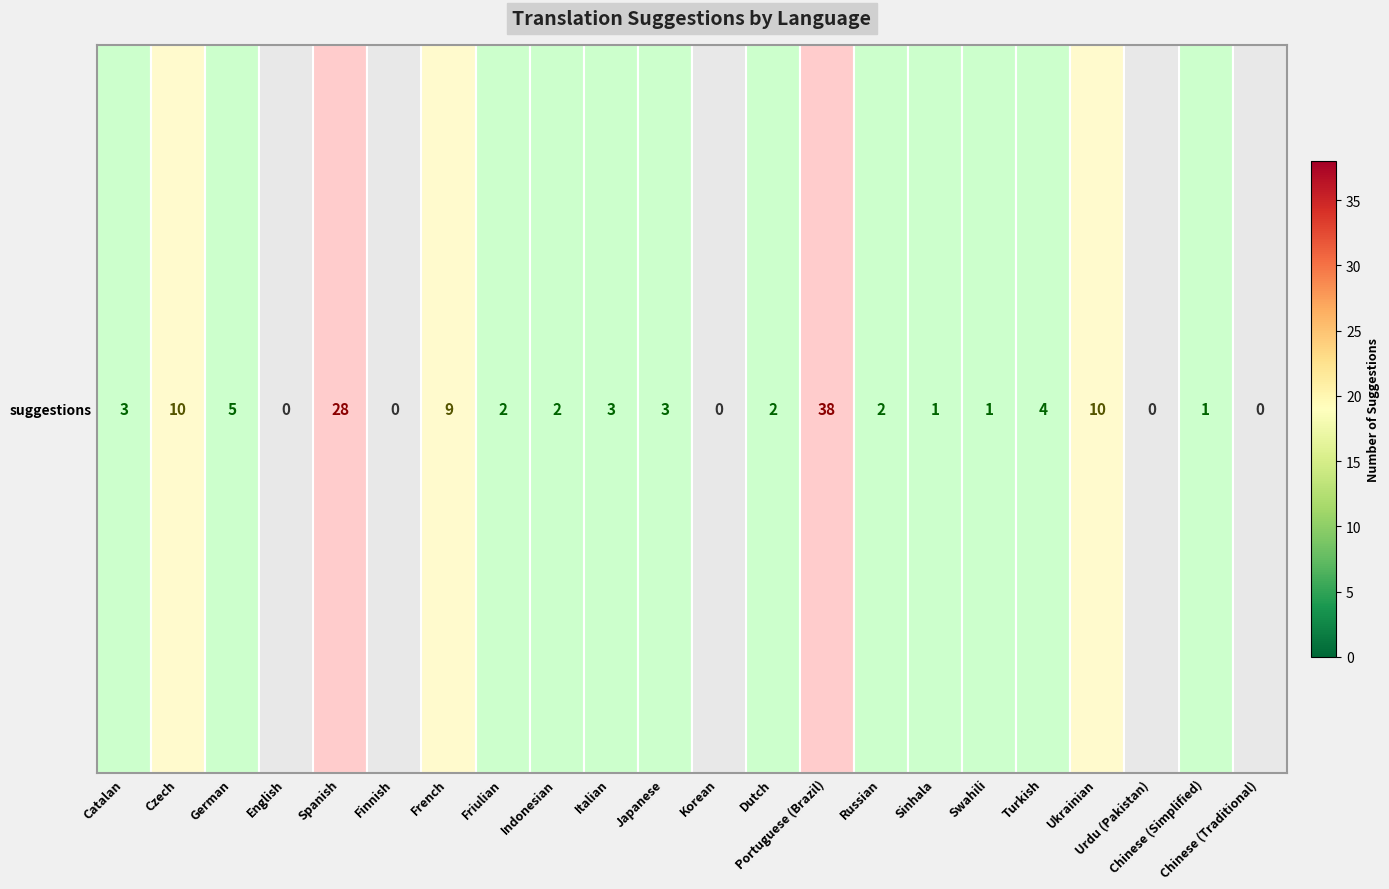

List the labels in order of value, smallest first.

English, Finnish, Korean, Urdu (Pakistan), Chinese (Traditional), Sinhala, Swahili, Chinese (Simplified), Friulian, Indonesian, Dutch, Russian, Catalan, Italian, Japanese, Turkish, German, French, Czech, Ukrainian, Spanish, Portuguese (Brazil)